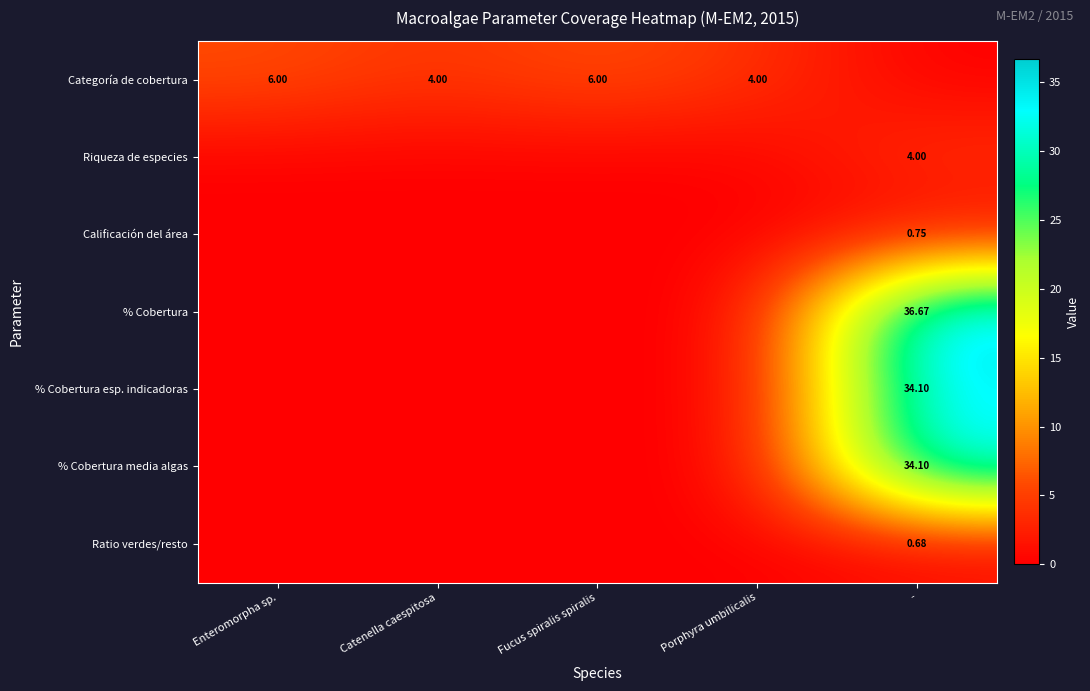

What is the total value across all series at Fucus spiralis spiralis?

6.0